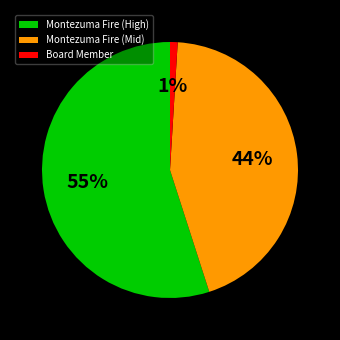

Count the number of slices in the pie.

3